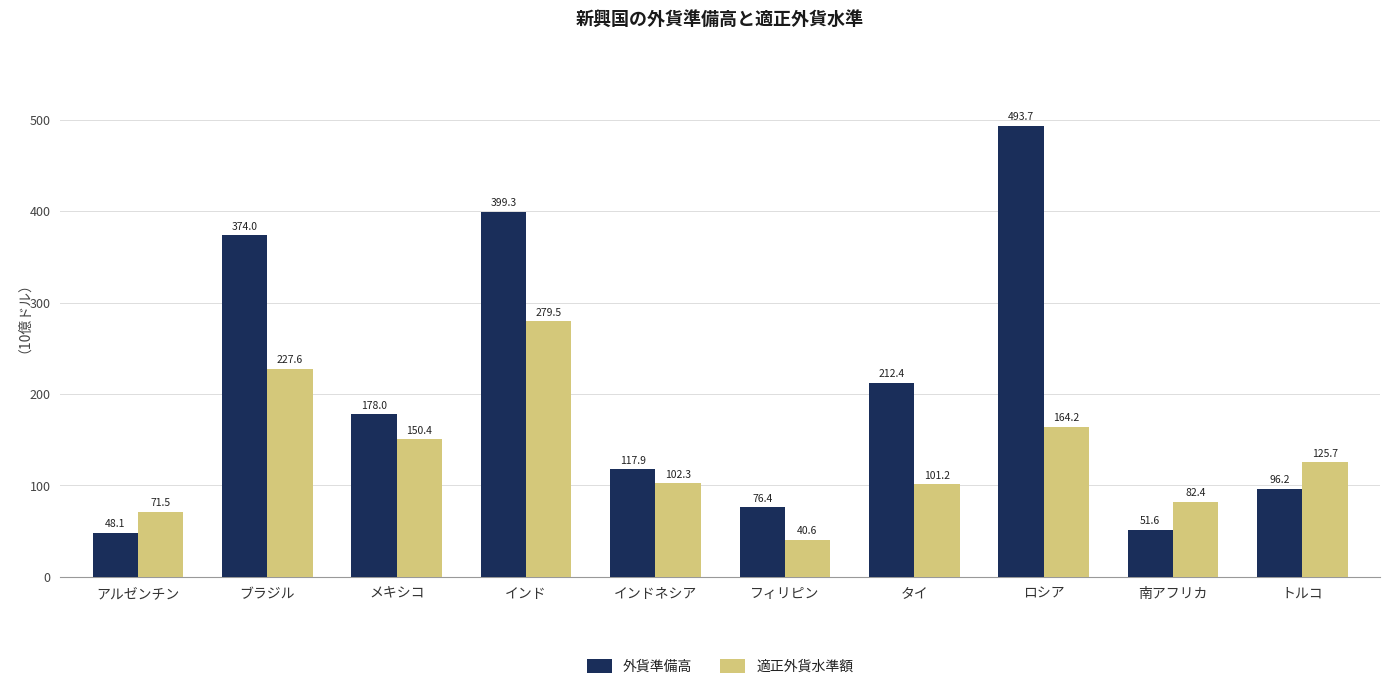

What is the maximum value shown in the chart?

493.7